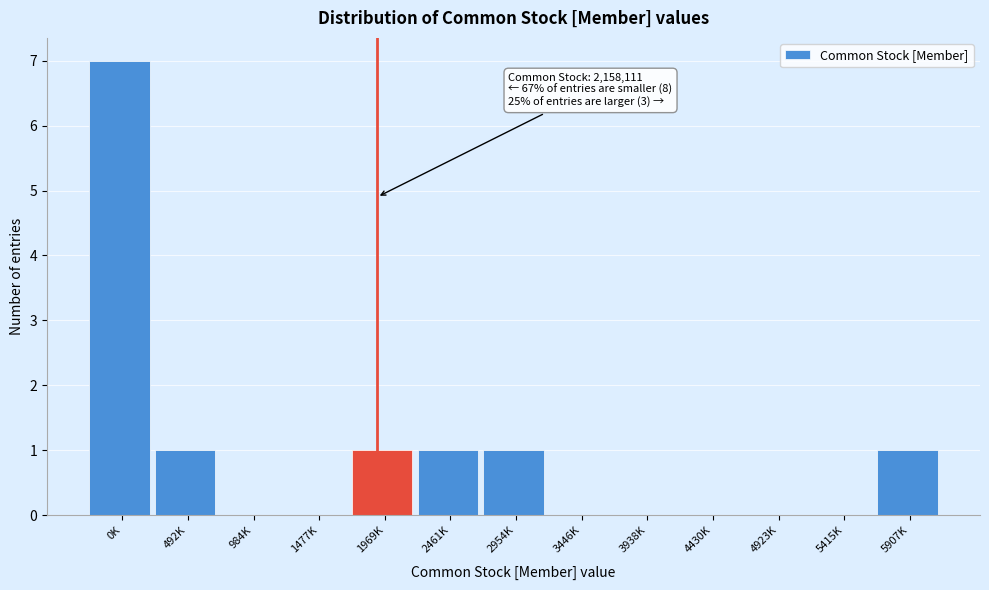

Reading right to left, extract all data points from this chart.

5907K=1	5415K=0	4923K=0	4430K=0	3938K=0	3446K=0	2954K=1	2461K=1	1969K=1	1477K=0	984K=0	492K=1	0K=7